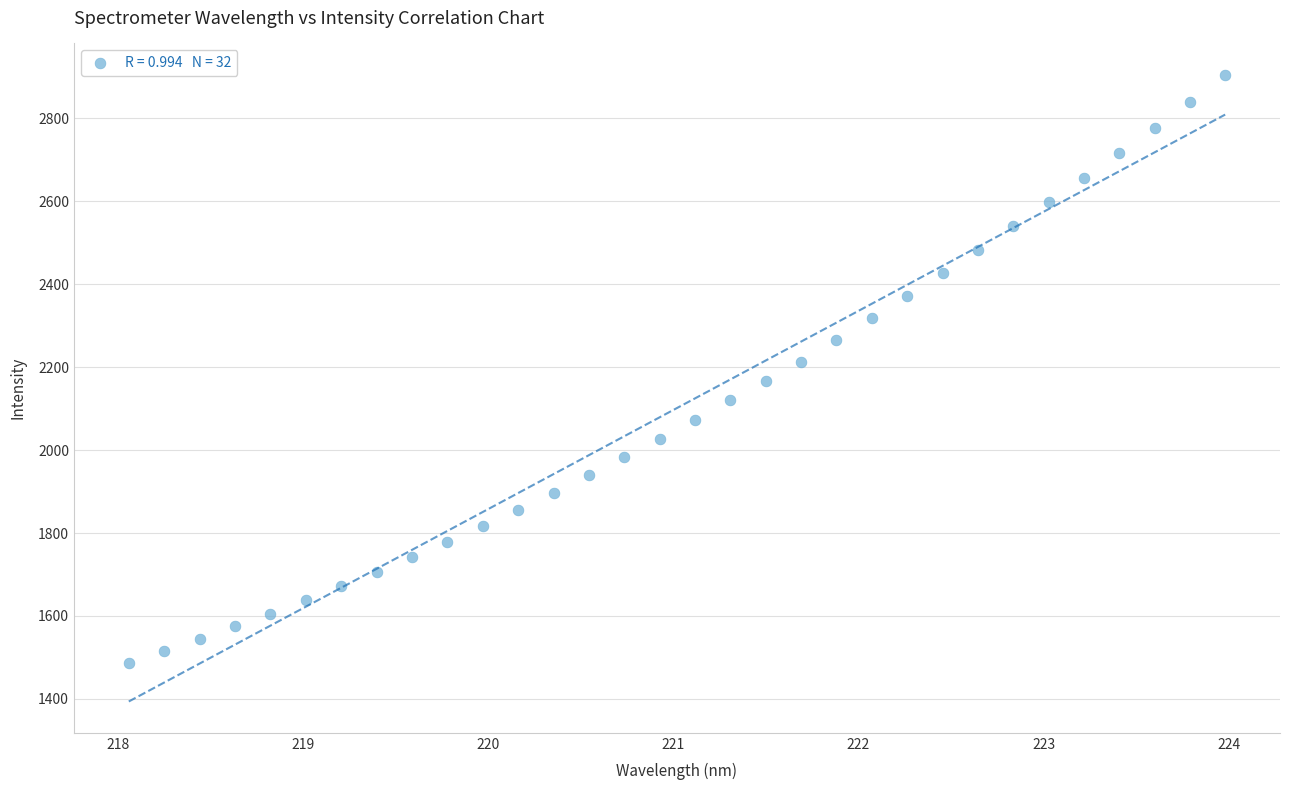

What is the range of Y values (max minus min)?

1418.1